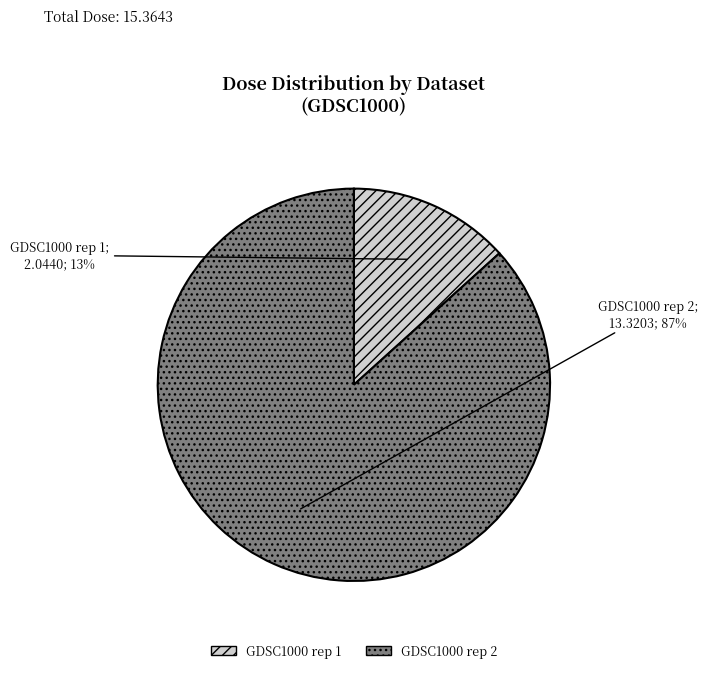

To the nearest percent, what is the average slice percentage?

50%